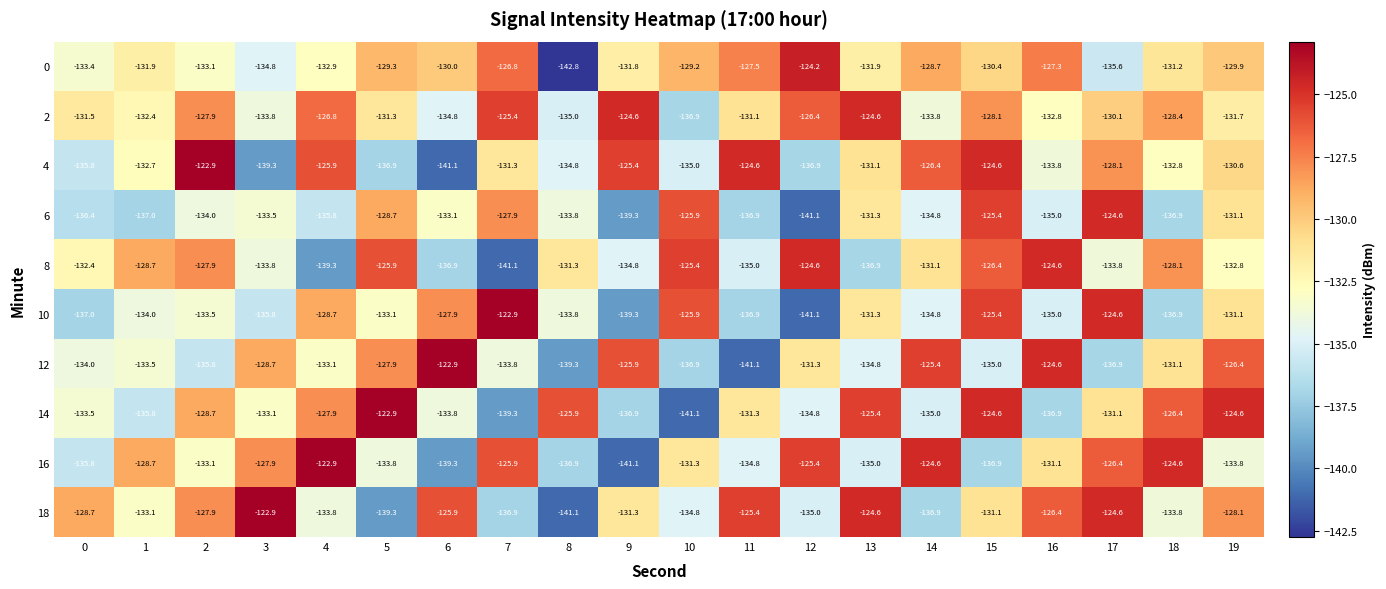

At which label is 18 closest to -132?

9